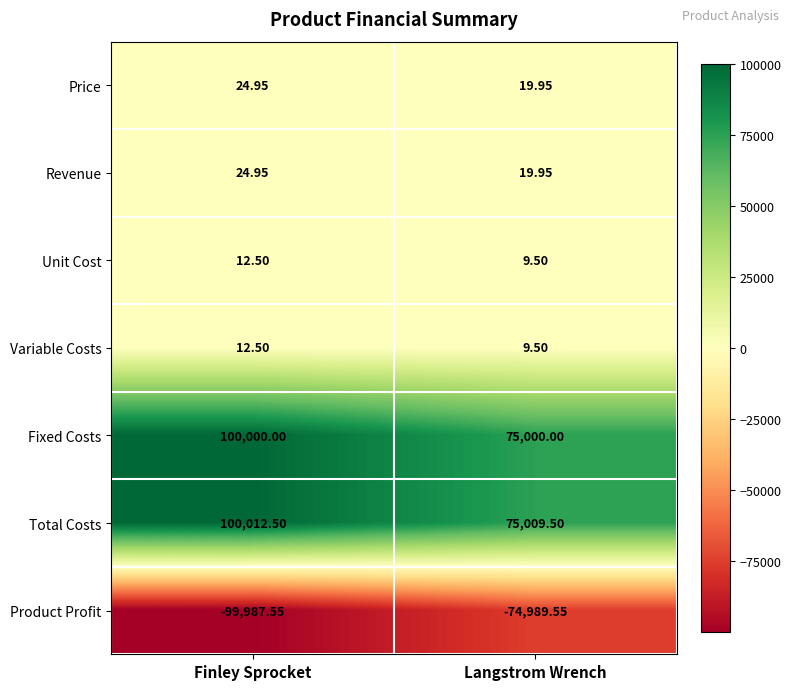

Rank the categories by Total Costs value from highest to lowest.

Finley Sprocket, Langstrom Wrench